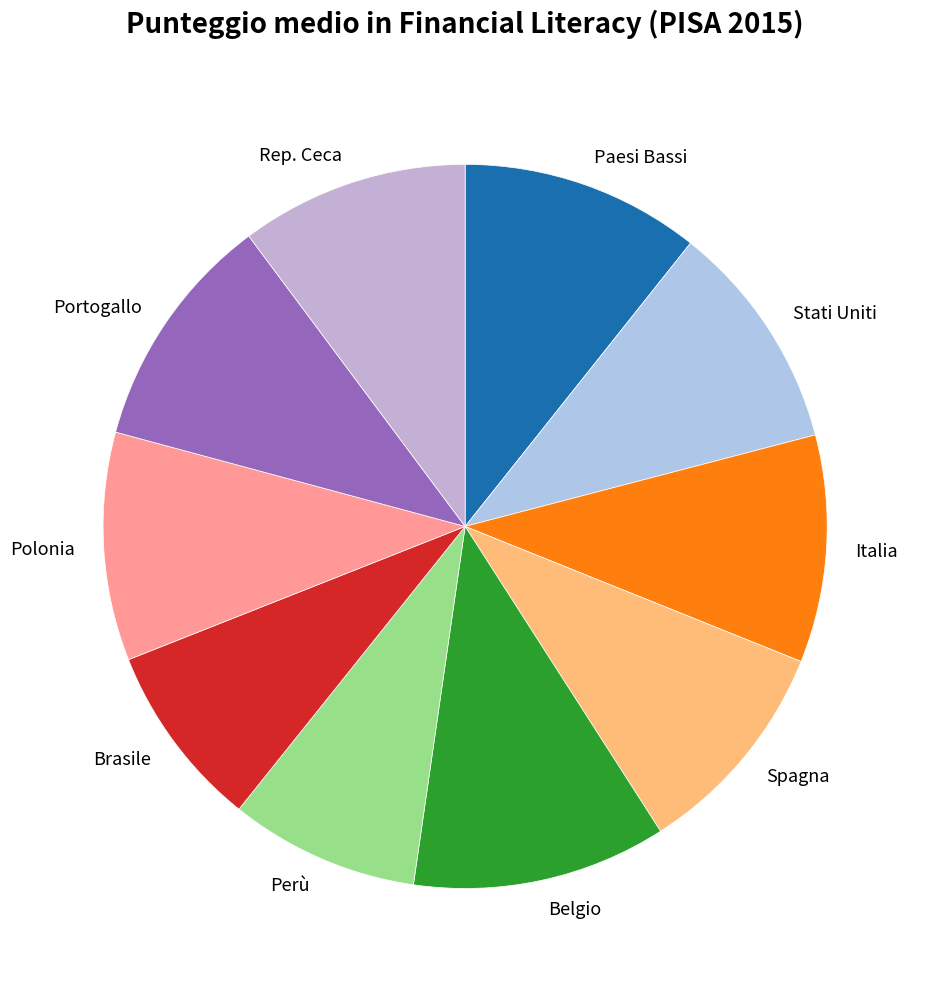

Is the sum of Paesi Bassi and Portogallo greater than half?

No